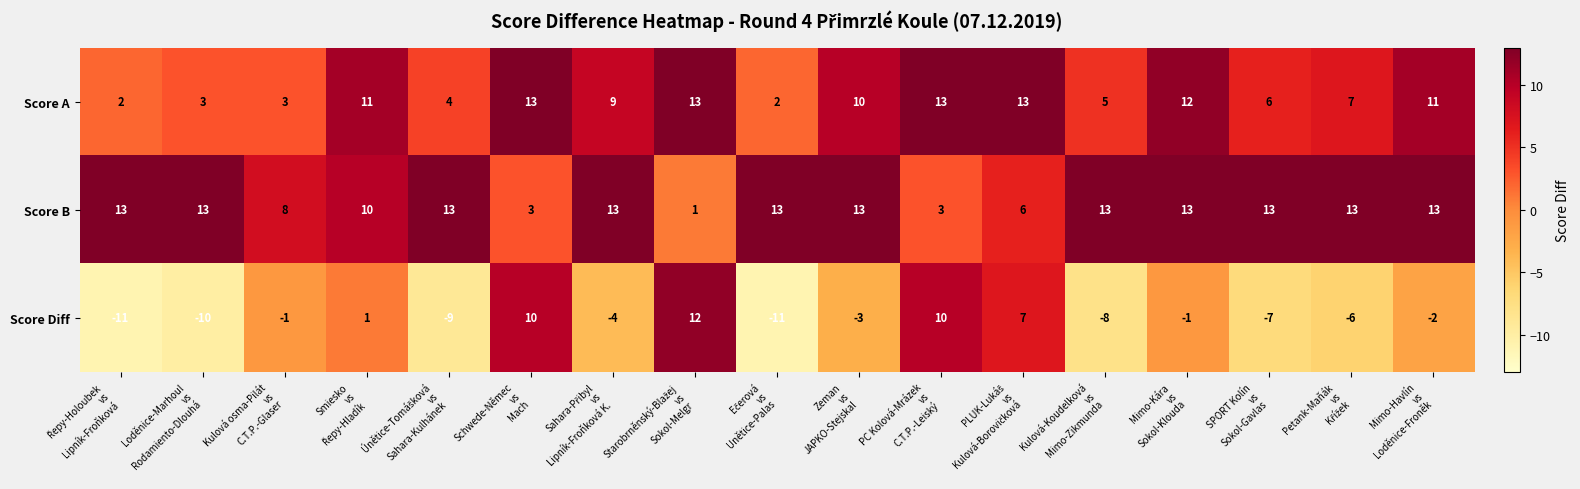

Which series has the widest spread of values?

Score Diff